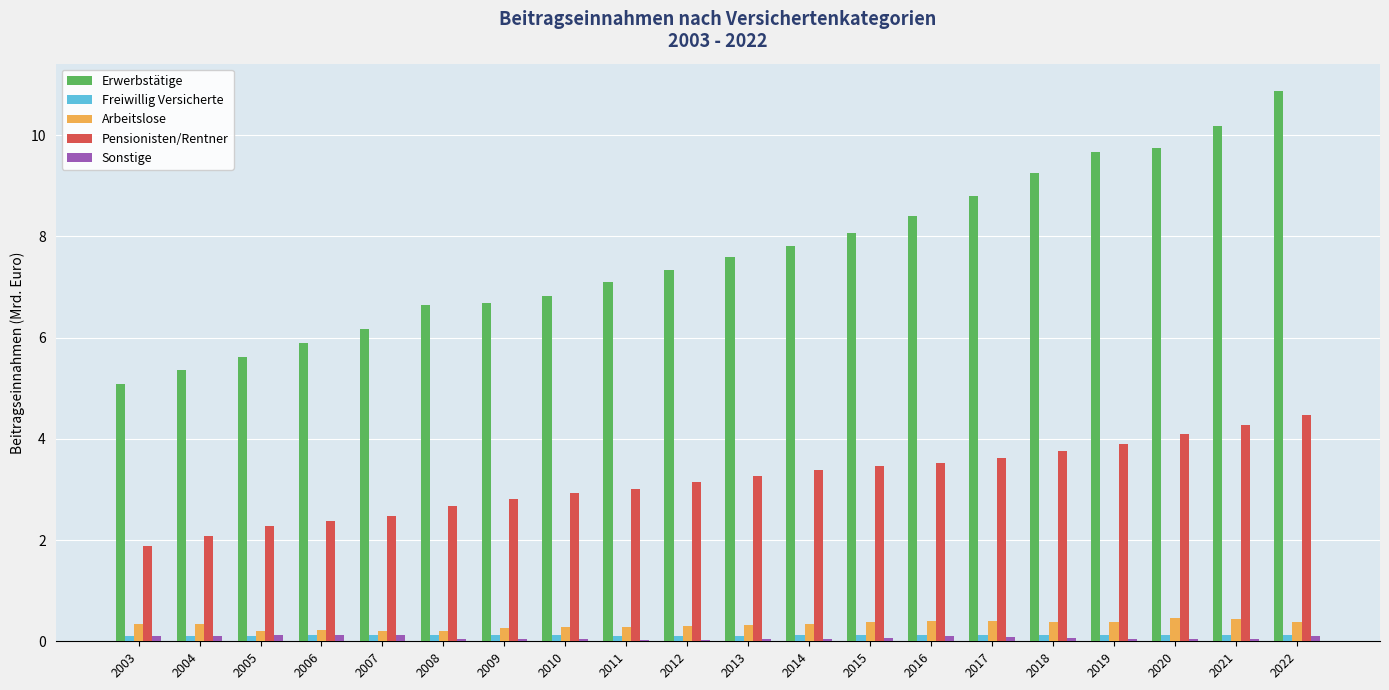

Which category has the highest value across all series?

2022